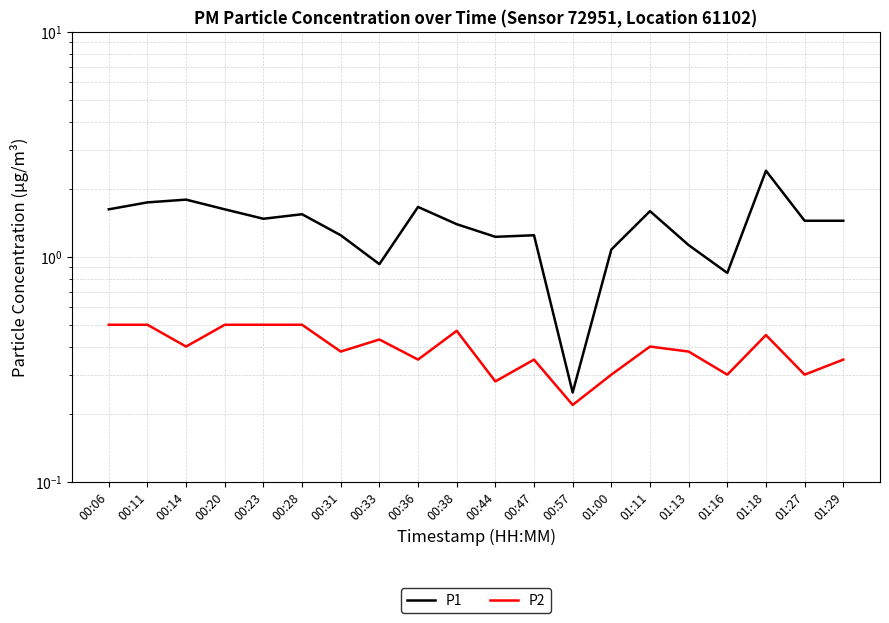

True or false: P1 and P2 intersect in this chart.

False